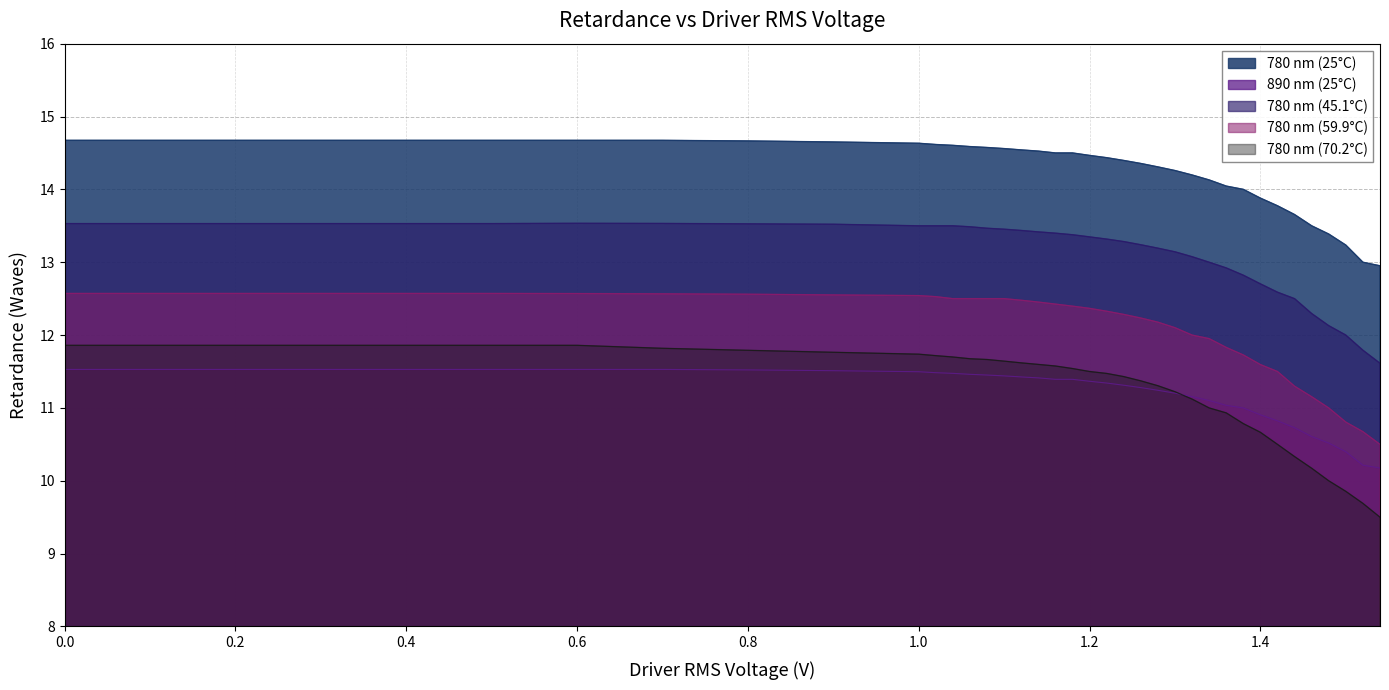

Which series has the largest total across all categories?

780 nm (25°C)